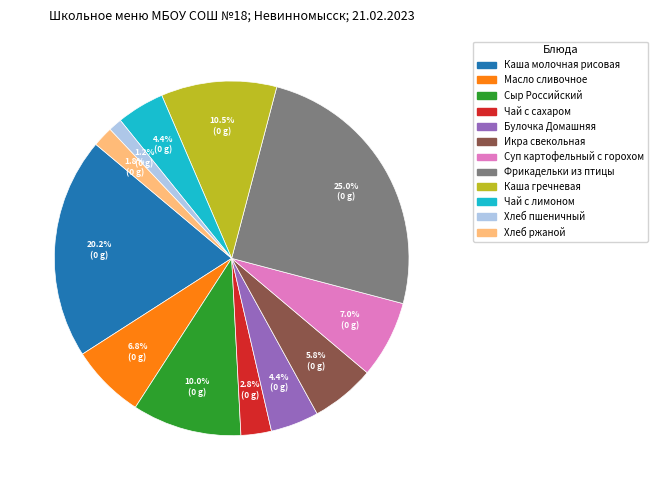

The Фрикадельки из птицы slice represents 25% of the pie. True or false?

True